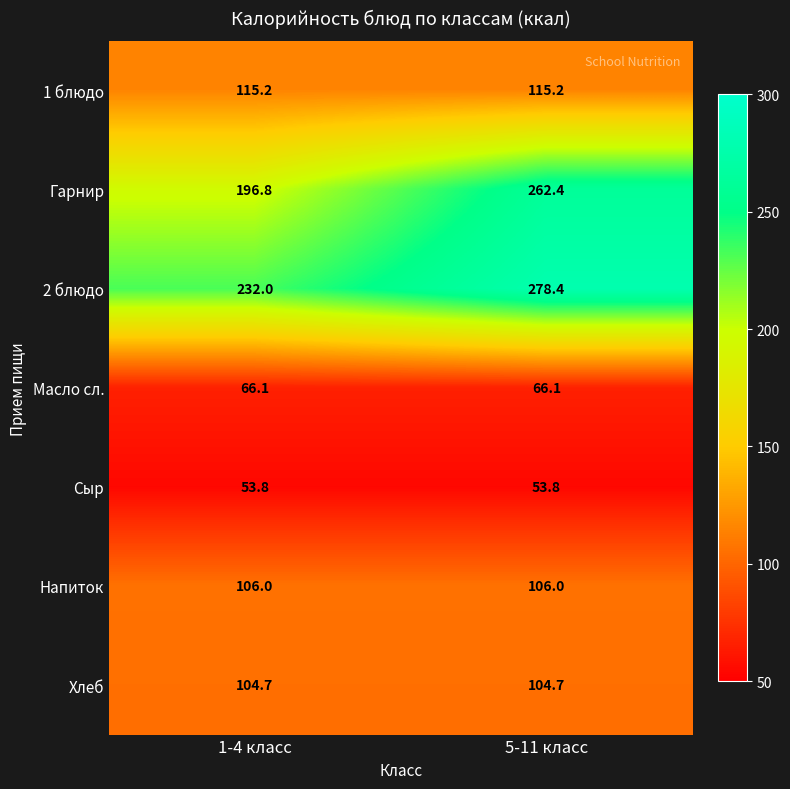

How many data points in 2 блюдо are less than 278?

1